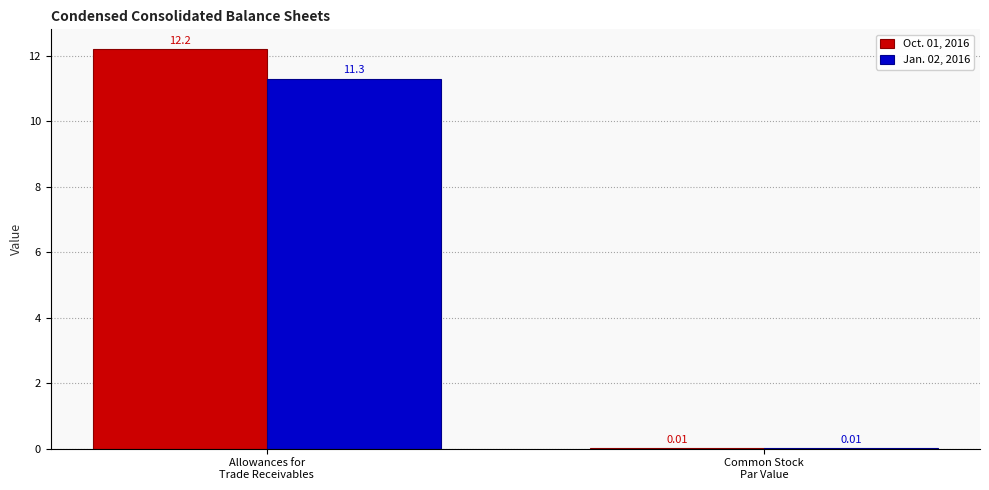

Which series has the largest total across all categories?

Oct. 01, 2016